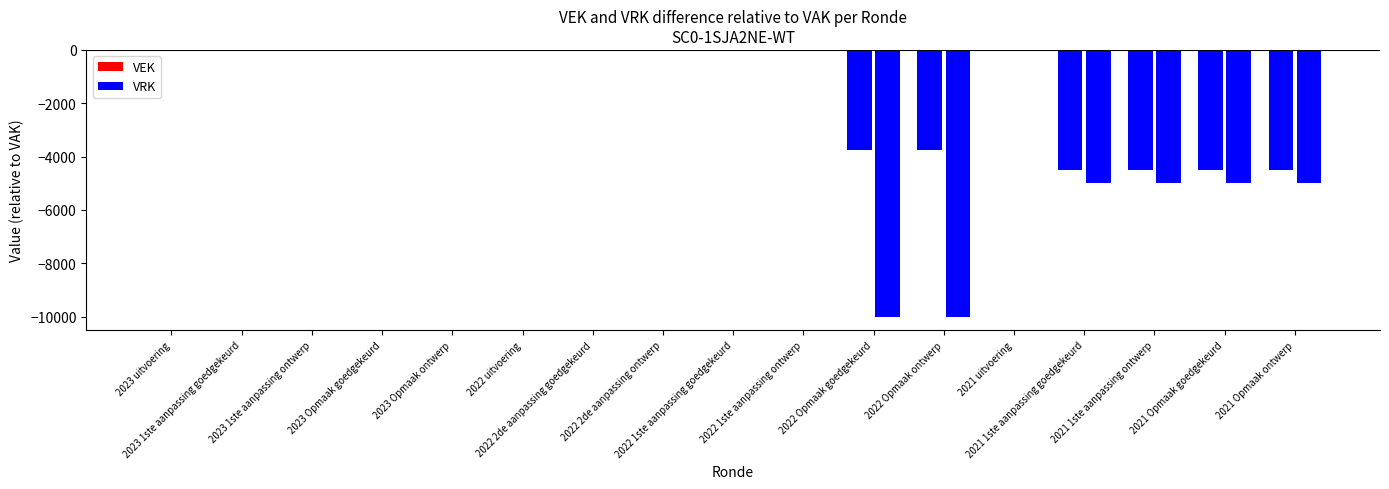

List the labels in order of VEK value, smallest first.

2023 uitvoering, 2023 1ste aanpassing goedgekeurd, 2023 1ste aanpassing ontwerp, 2023 Opmaak goedgekeurd, 2023 Opmaak ontwerp, 2022 uitvoering, 2022 2de aanpassing goedgekeurd, 2022 2de aanpassing ontwerp, 2022 1ste aanpassing goedgekeurd, 2022 1ste aanpassing ontwerp, 2021 uitvoering, 2021 1ste aanpassing goedgekeurd, 2021 1ste aanpassing ontwerp, 2021 Opmaak goedgekeurd, 2021 Opmaak ontwerp, 2022 Opmaak goedgekeurd, 2022 Opmaak ontwerp